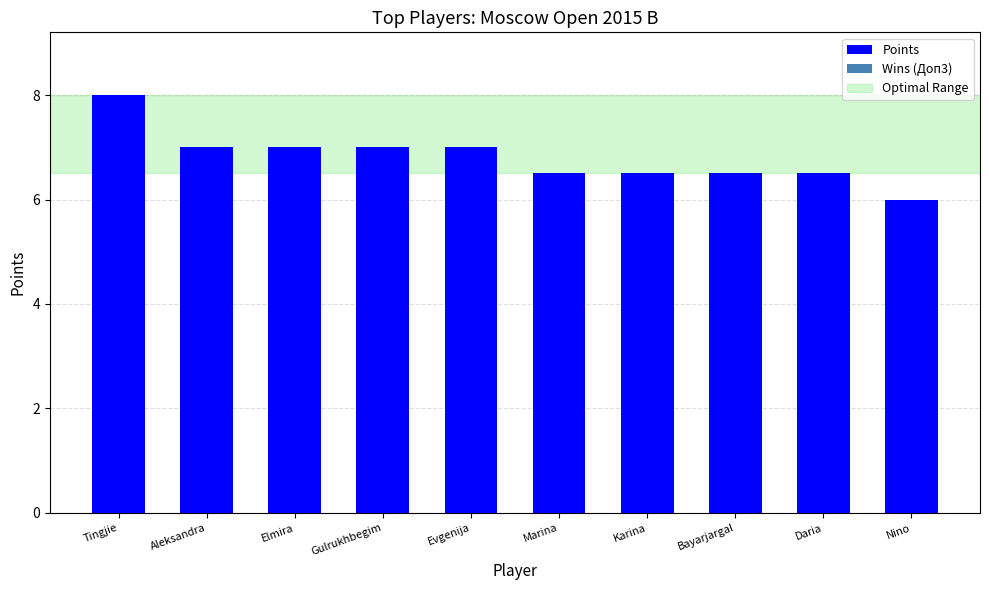

What is the maximum value for Wins (Доп3)?

7.0